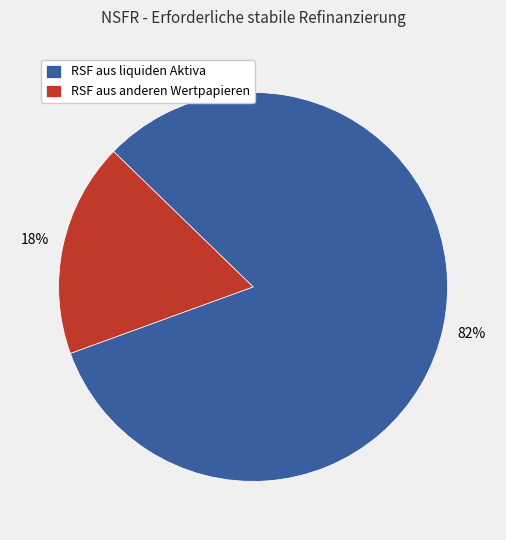

Do RSF aus liquiden Aktiva and RSF aus anderen Wertpapieren together represent more than half of the pie?

Yes